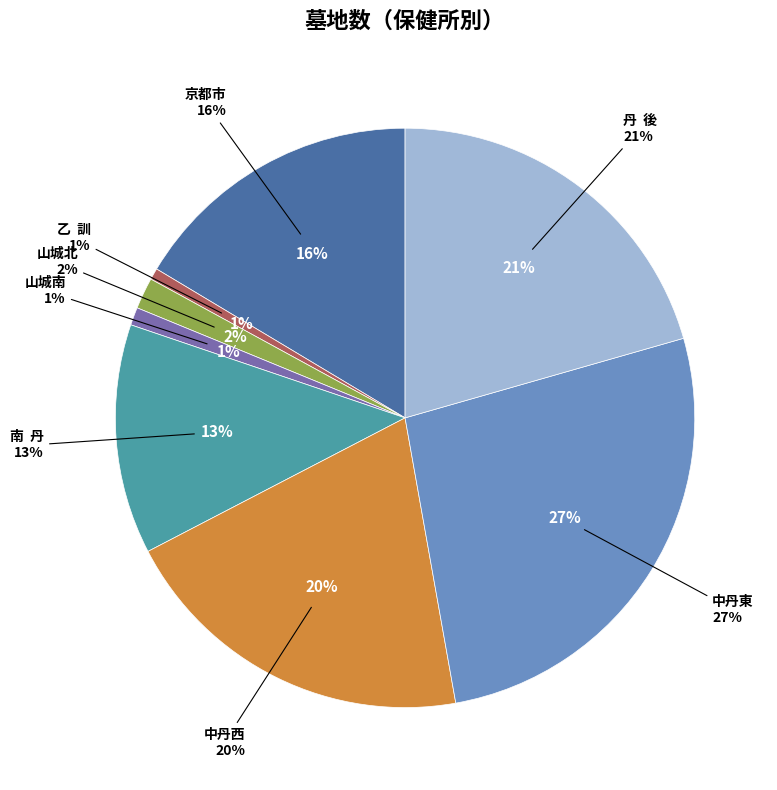

What is the change in value from 京都市 to 中丹西?

+530